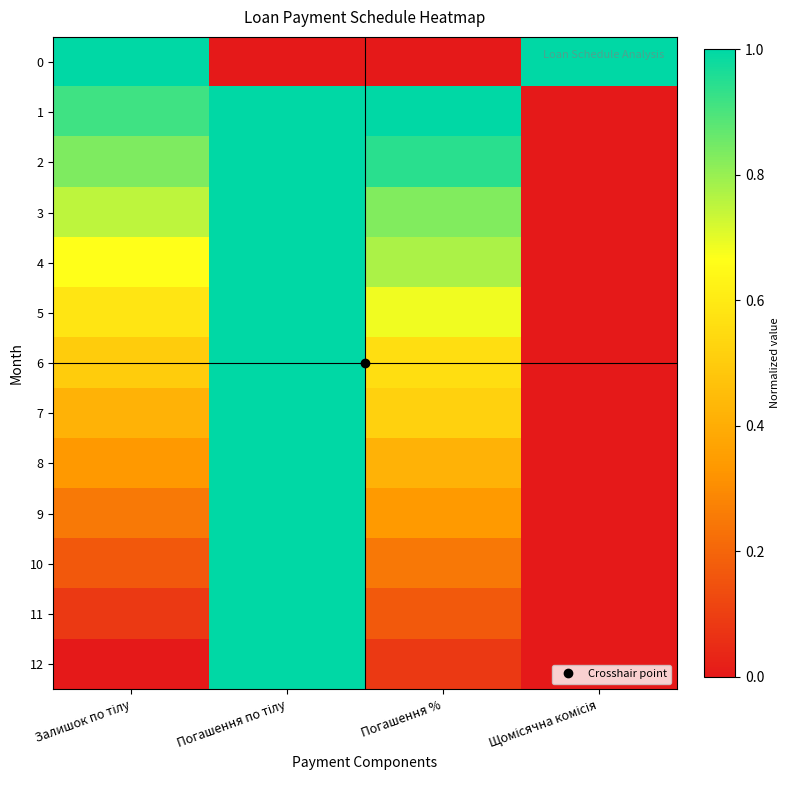

What is the greatest value displayed?

1.0